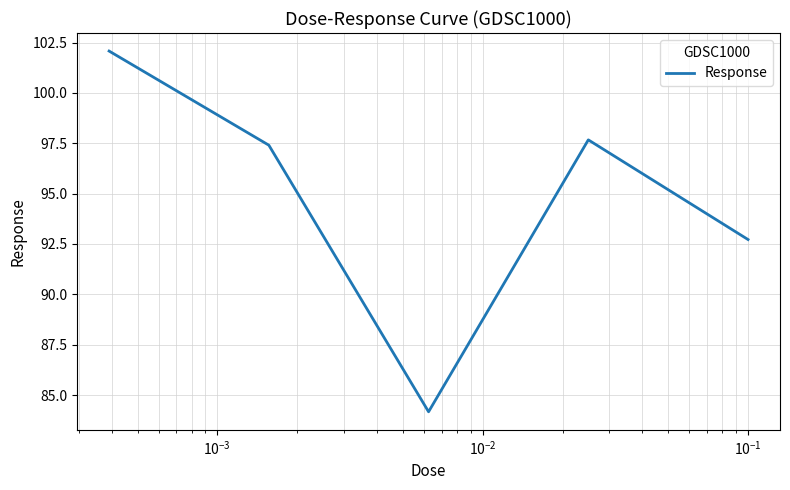

How many interior local valleys (lower than both neighbors) does the data have?

1